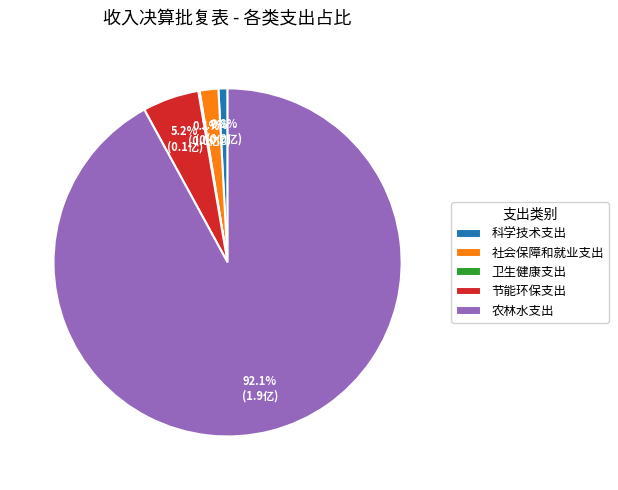

What percentage is NOT represented by 社会保障和就业支出?

98.3%